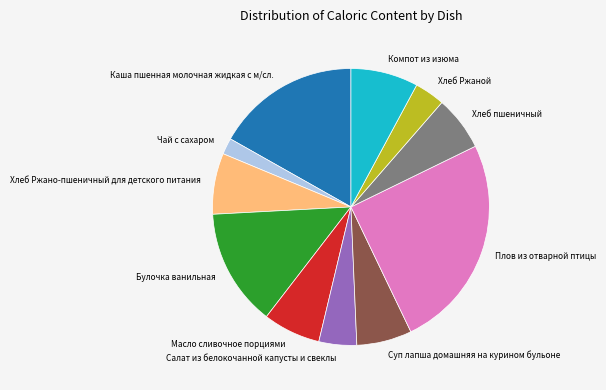

Does any single category account for the majority?

No